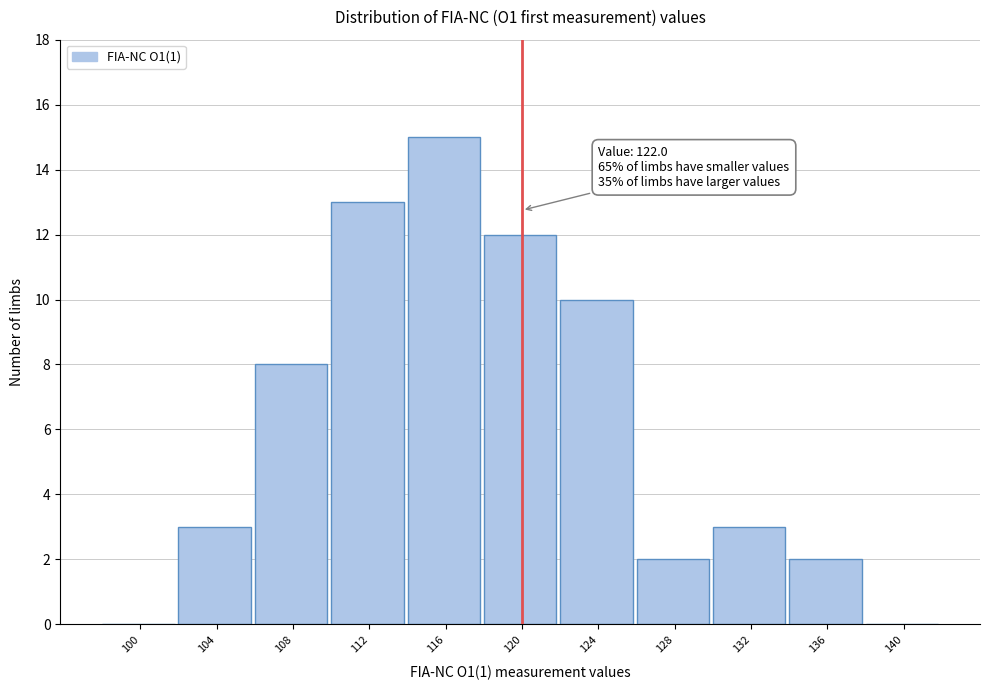

Reading left to right, what are all the values shown in this chart?

100=0	104=3	108=8	112=13	116=15	120=12	124=10	128=2	132=3	136=2	140=0